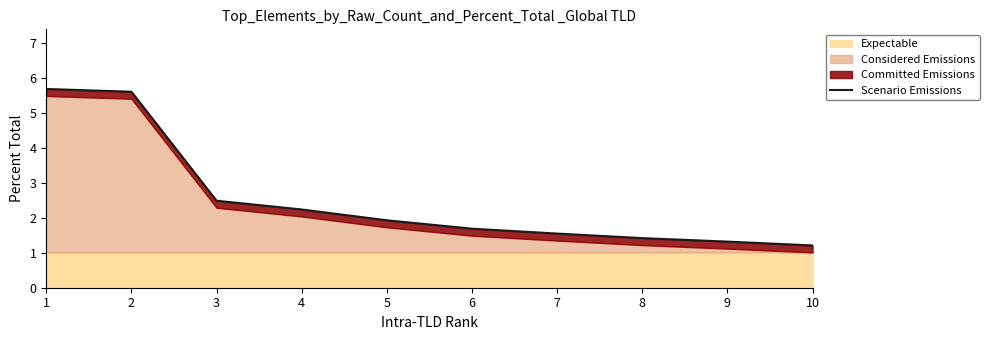

The value at 9 is 2.2. True or false?

False